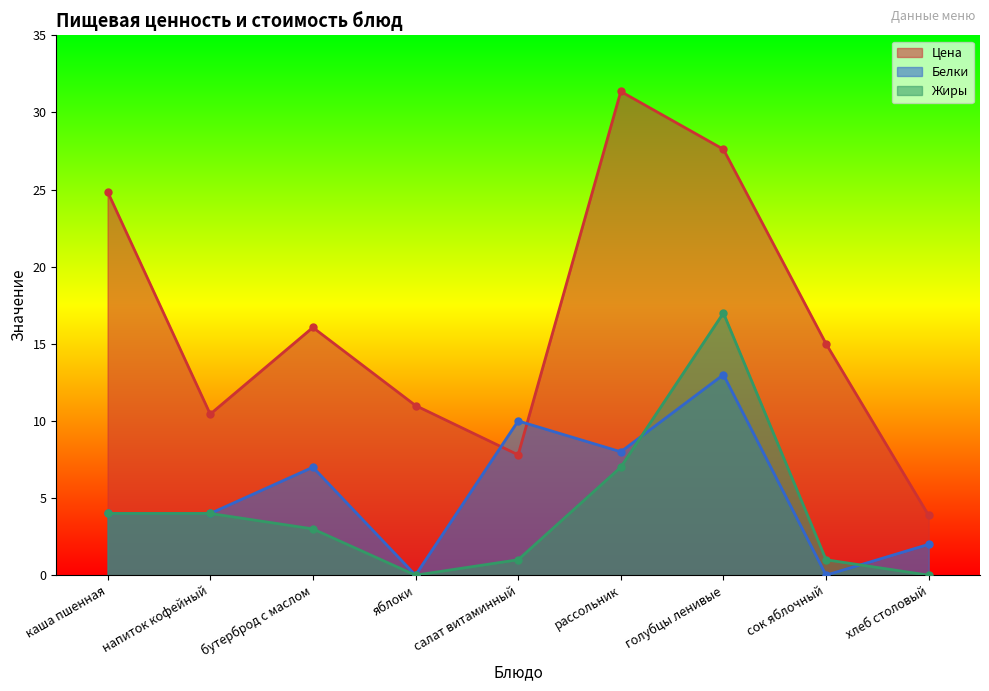

True or false: Белки has more than 1 points higher than both neighbors.

True